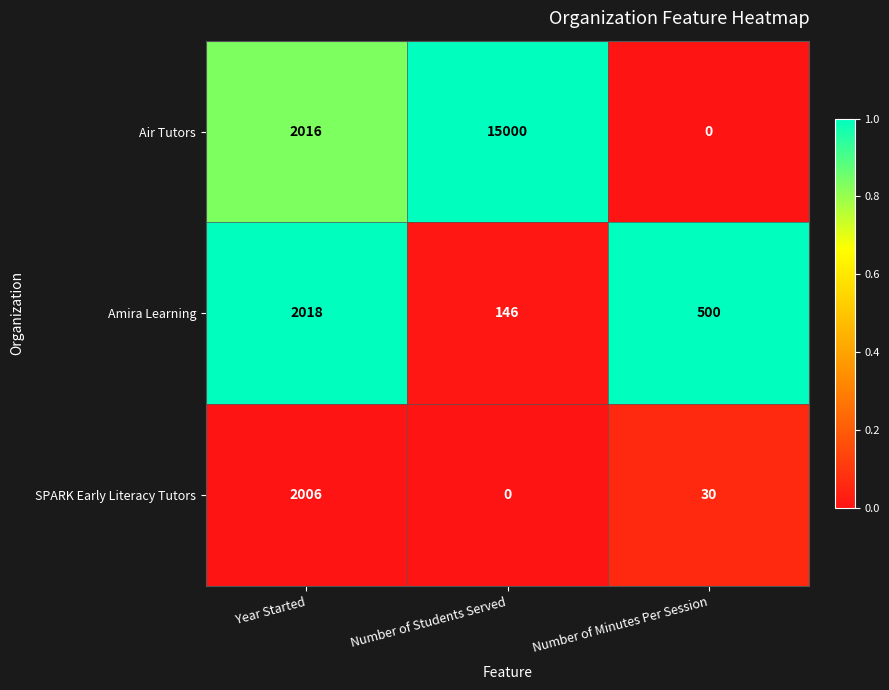

What is the sum of the SPARK Early Literacy Tutors values at Number of Students Served and Year Started?

2006